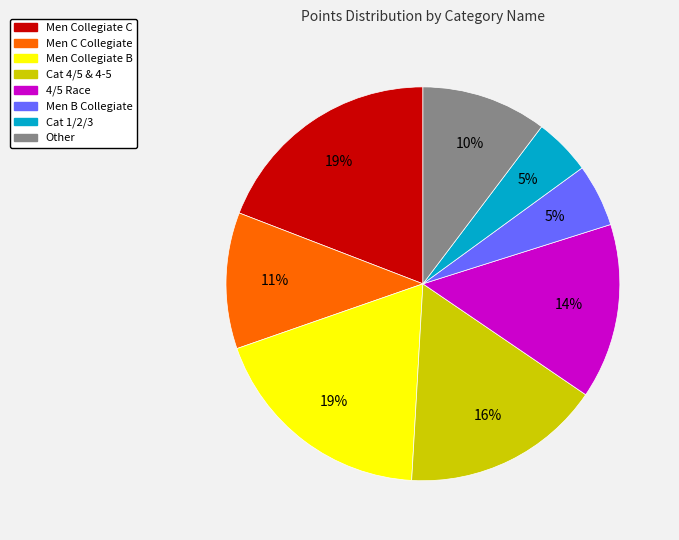

To the nearest percent, what is the average slice percentage?

12%